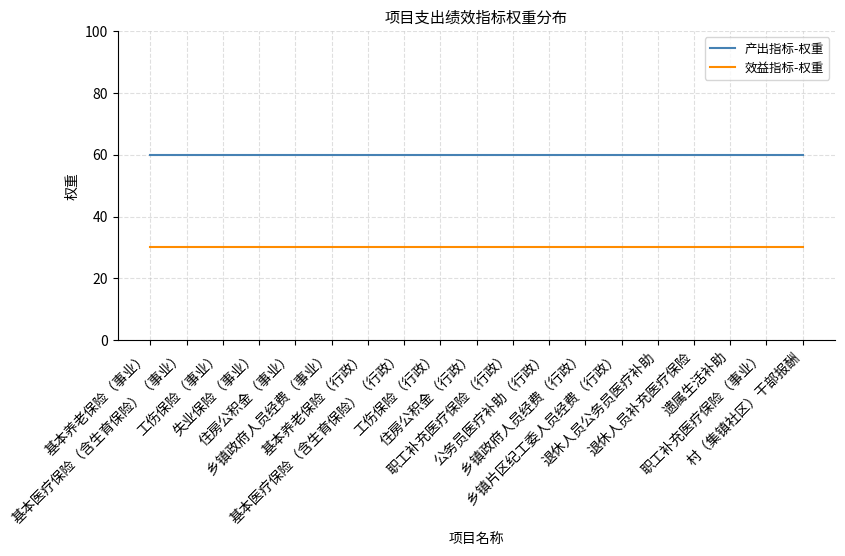

What is the highest value of the 效益指标-权重 series?

30